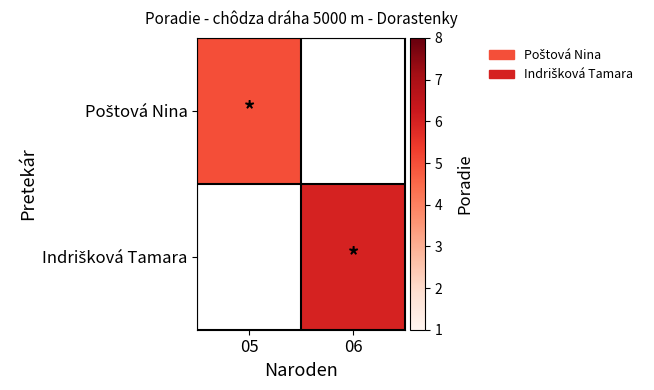

List the labels in order of Poštová Nina value, smallest first.

05, 06